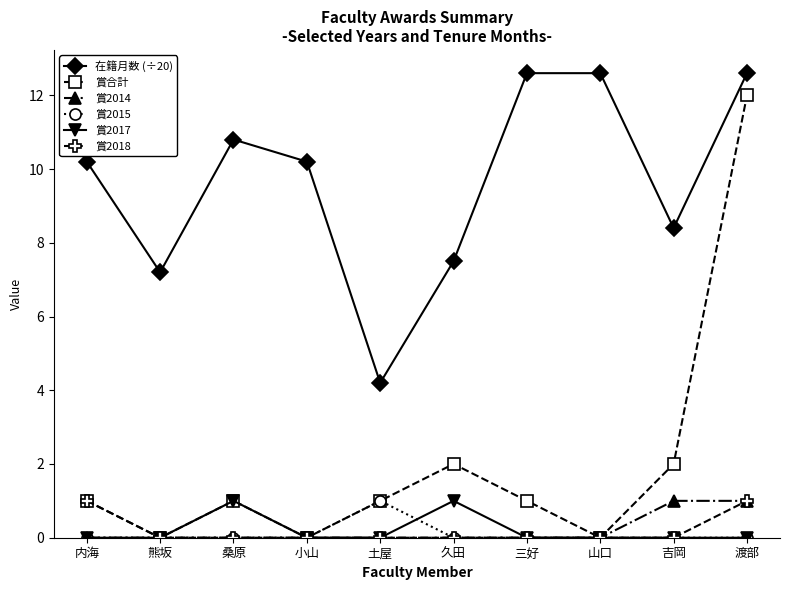

True or false: 賞2014 and 在籍月数 (÷20) intersect in this chart.

False